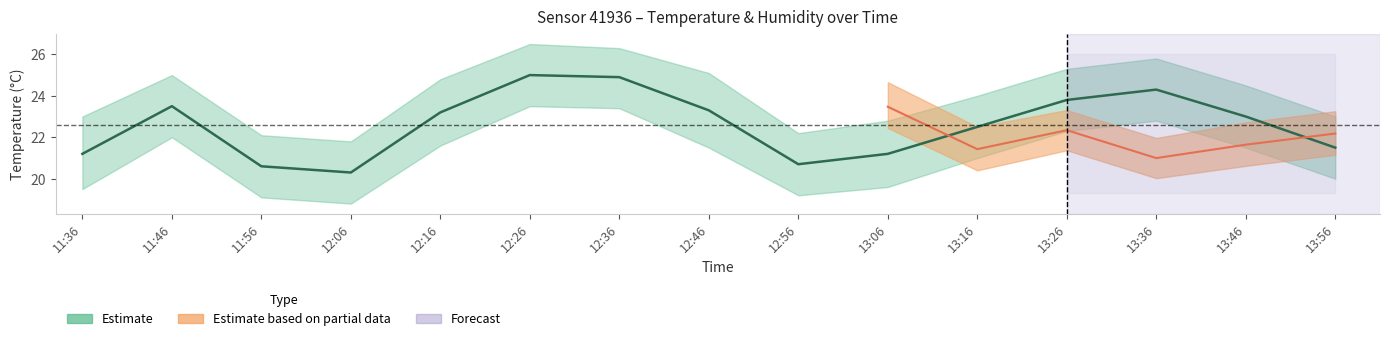

Rank the categories by value from lowest to highest.

12:06, 11:56, 12:56, 11:36, 13:06, 13:56, 13:16, 13:46, 12:16, 12:46, 11:46, 13:26, 13:36, 12:36, 12:26